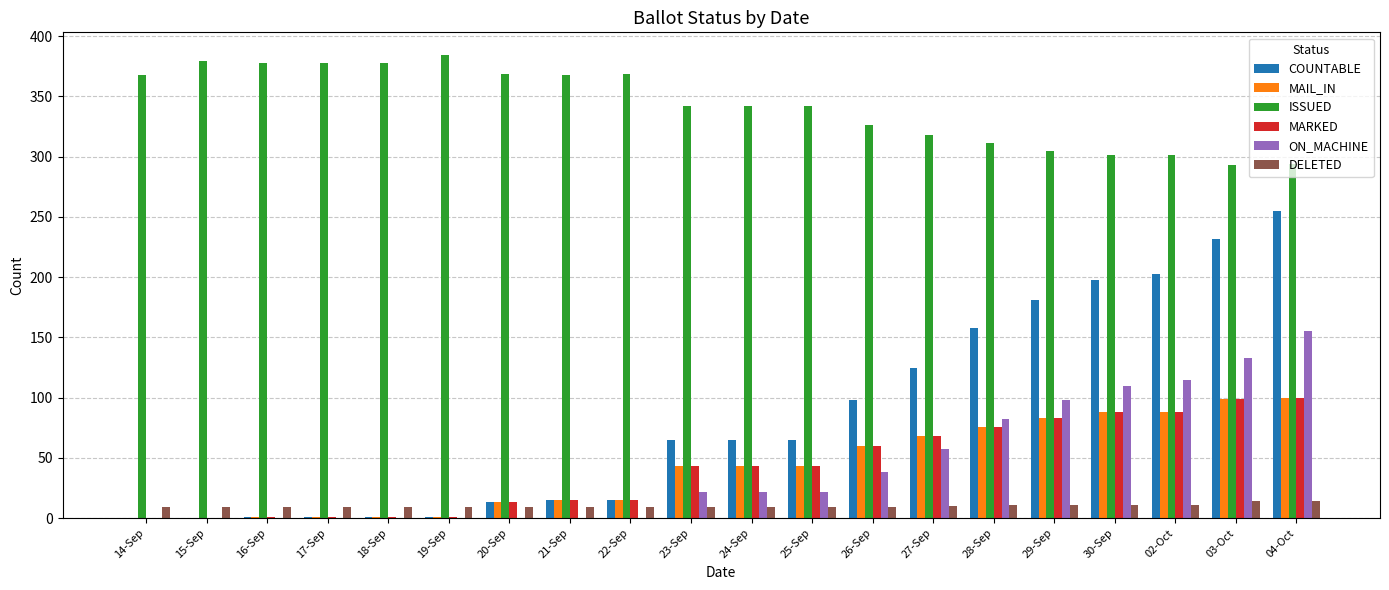

How many data points does each series have?

20